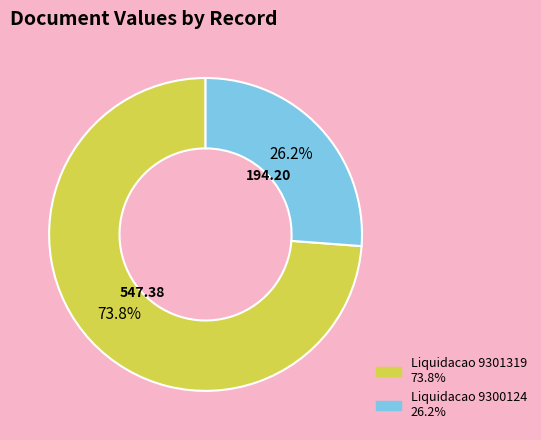

To the nearest percent, what is the difference between the Liquidacao 9301319 and Liquidacao 9300124 slice percentages?

48%